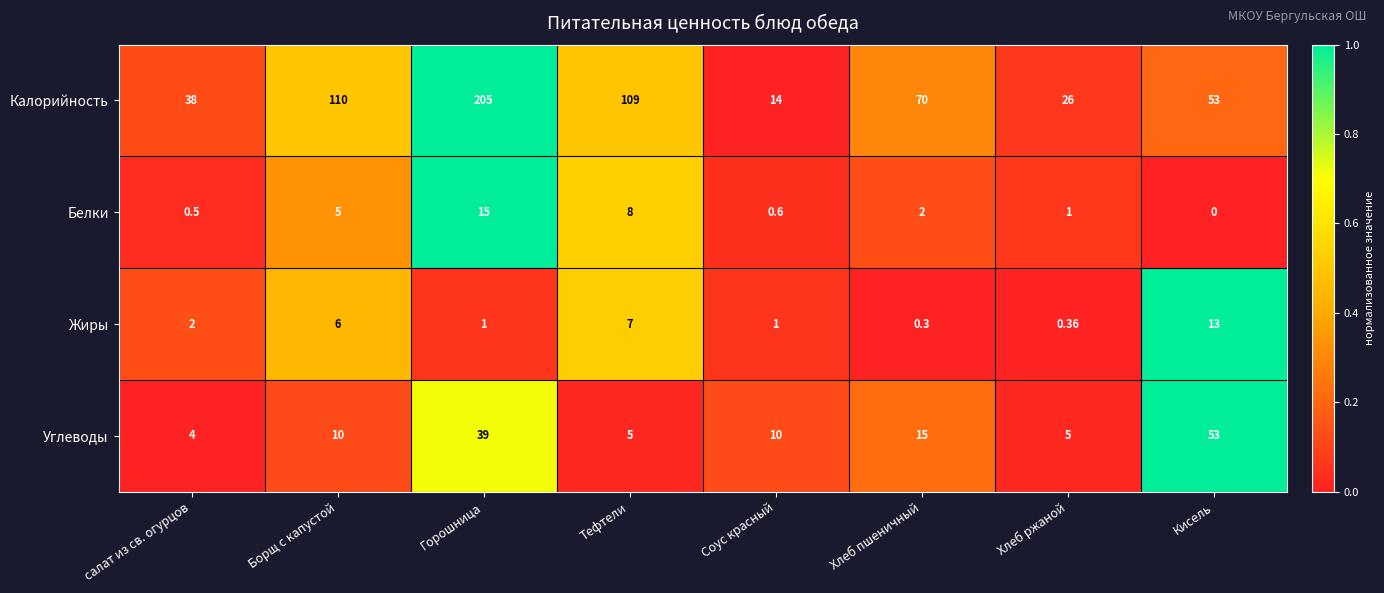

Is the value of Калорийность at Хлеб пшеничный greater than the value of Углеводы at Кисель?

Yes